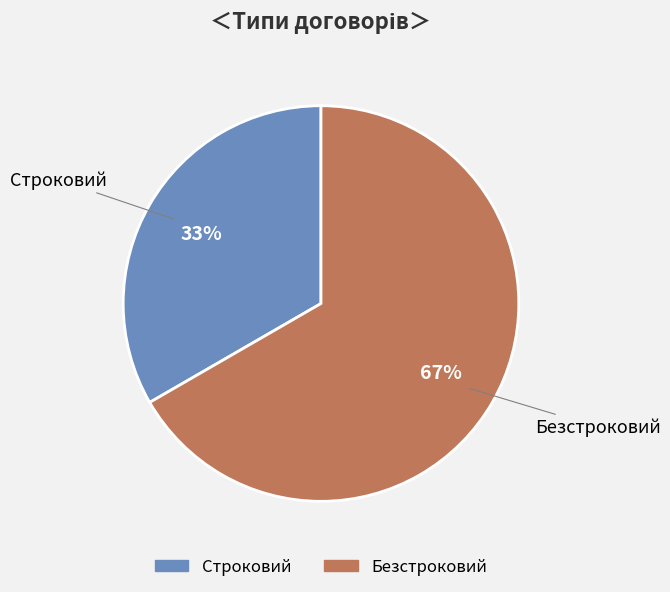

What is the ratio of the value at Безстроковий to the value at Строковий?

2.0